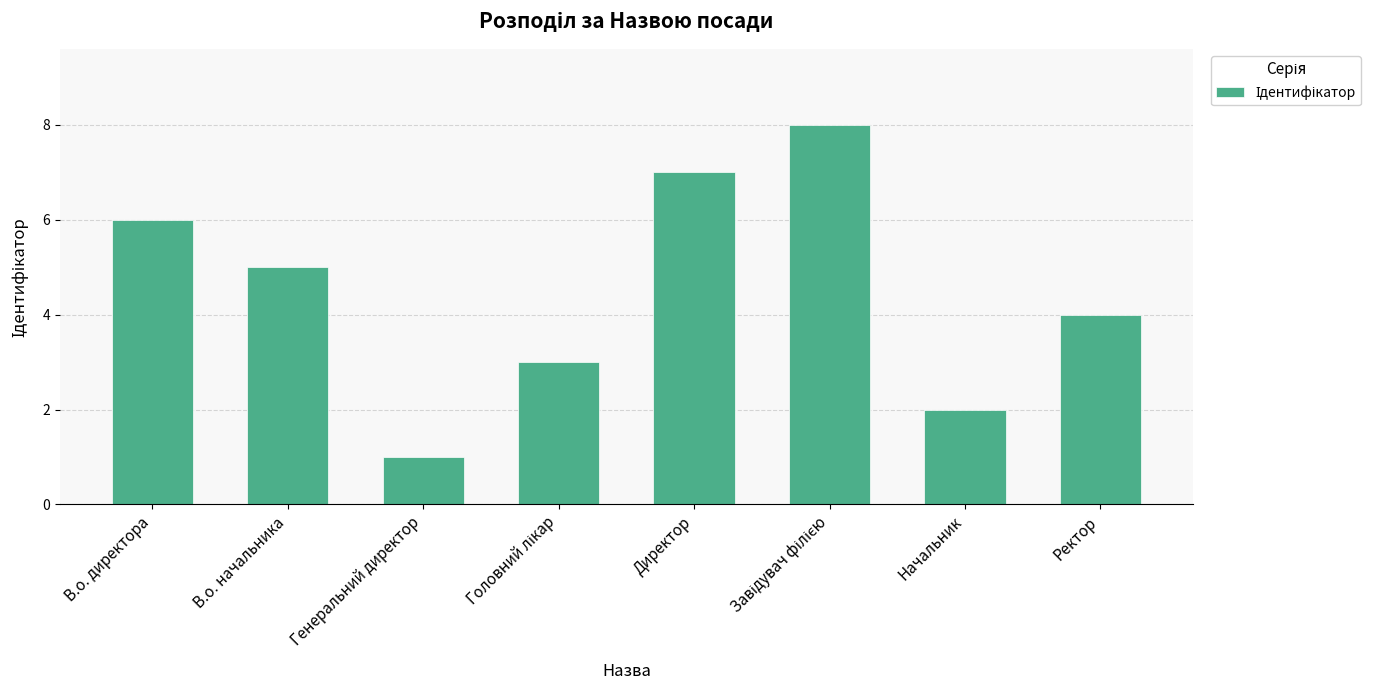

Reading left to right, list all the values displayed in this chart.

6	5	1	3	7	8	2	4